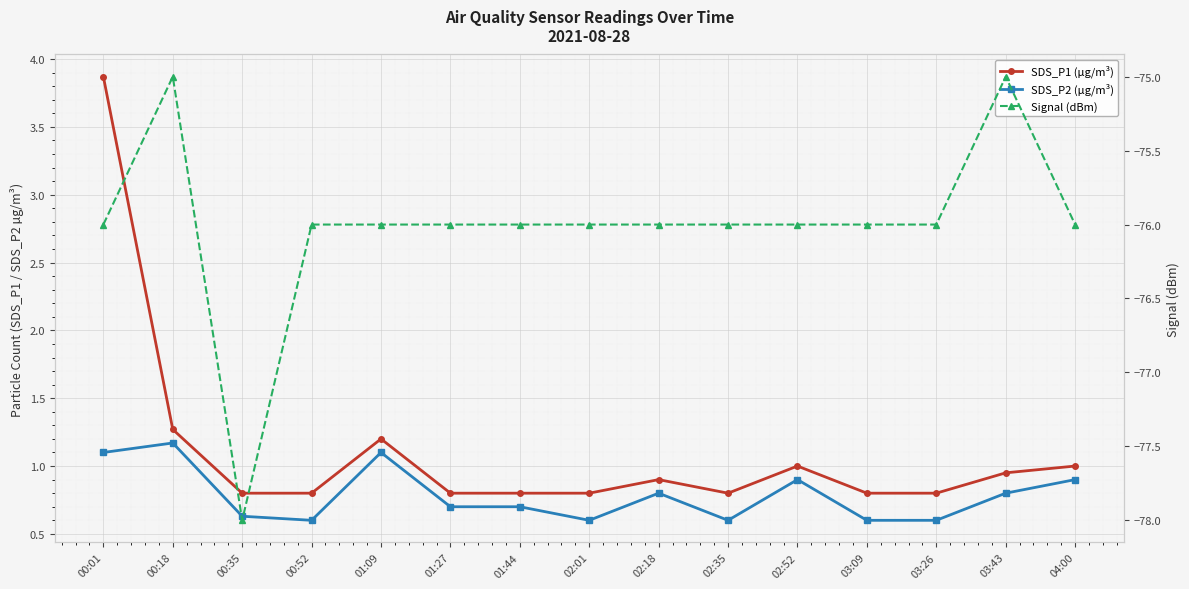

True or false: SDS_P2 (µg/m³) has more than 1 points higher than both neighbors.

True